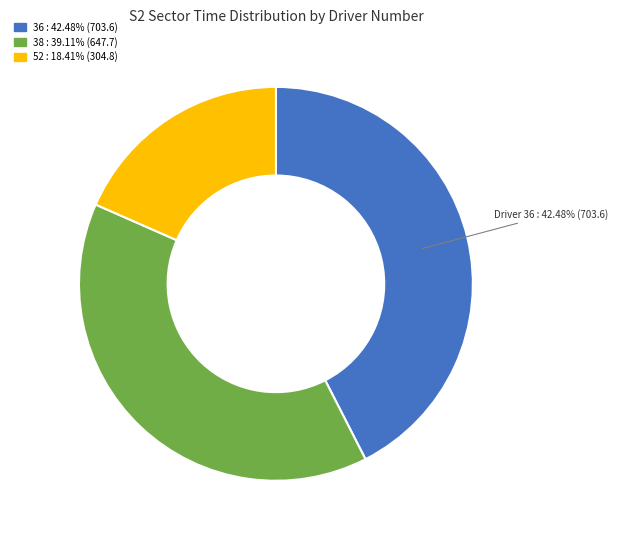

Does any single category account for the majority?

No